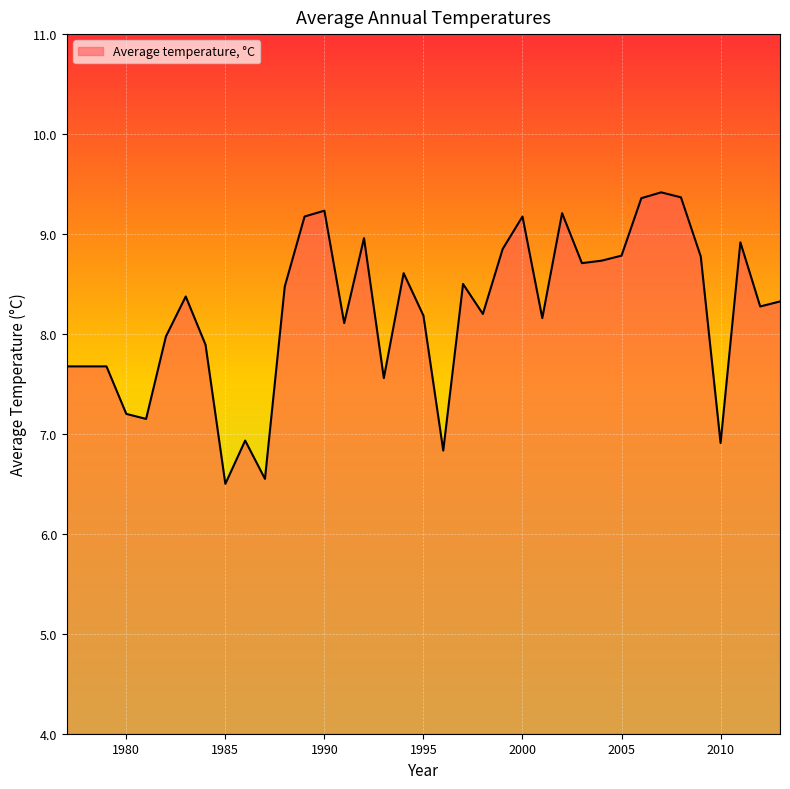

What is the maximum value shown in the chart?

9.4